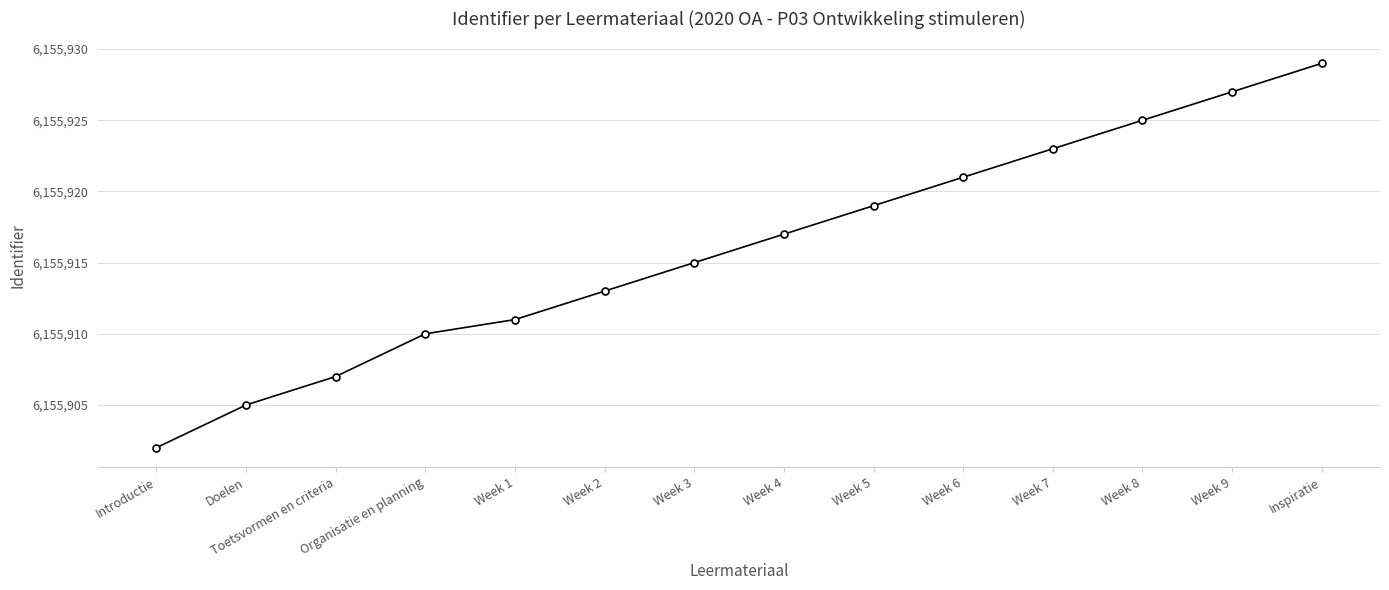

Reading left to right, transcribe all the data shown in this chart.

6155902	6155905	6155907	6155910	6155911	6155913	6155915	6155917	6155919	6155921	6155923	6155925	6155927	6155929